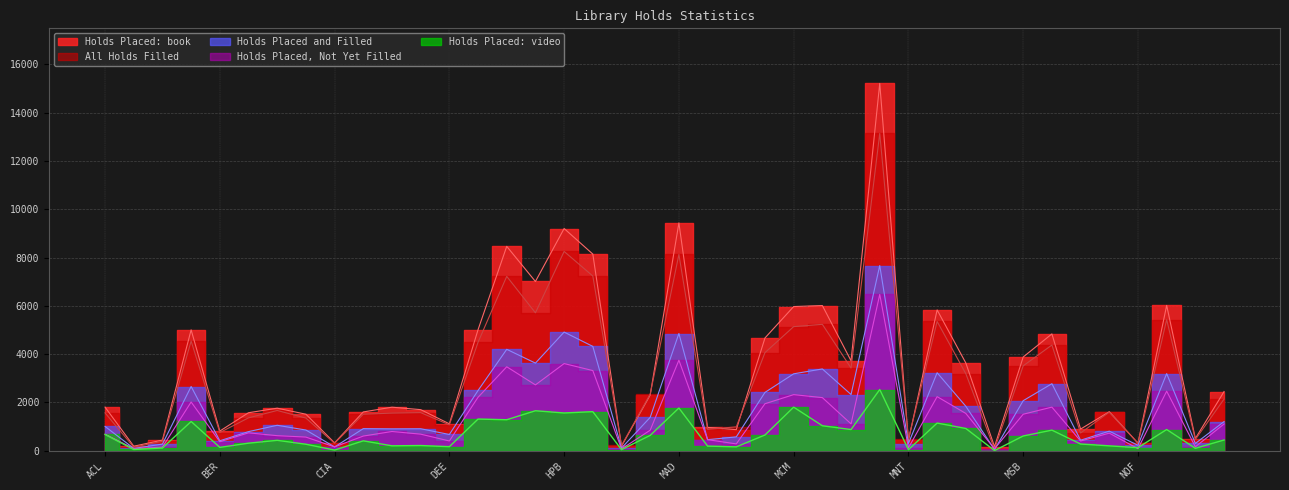

Reading right to left, what are all the values shown in this chart?

All Holds Filled: PDS=2138	PAR=465	ORE=5430	NOF=310	NGL=1599	NEK=734	MTH=4378	MSB=3516	MRS=68	MRO=3190	MOO=5354	MNT=482	MID=13139	MFD=3423	MEA=5234	MCM=5139	MCF=4063	MAZ=989	MAR=887	MAD=8128	LDI=2346	LAV=220	LAK=7235	HPB=8252	HAW=5711	FCH=7220	DFT=4491	DEE=1073	DCL=1578	CSP=1558	COL=1512	CIA=309	CBR=1353	BRD=1667	BLV=1362	BER=753	BAR=4542	ARP=392	ALM=148	ACL=1568
Holds Placed: book: PDS=2450	PAR=506	ORE=6017	NOF=315	NGL=1616	NEK=897	MTH=4837	MSB=3882	MRS=168	MRO=3634	MOO=5831	MNT=429	MID=15209	MFD=3725	MEA=6012	MCM=5970	MCF=4670	MAZ=873	MAR=967	MAD=9432	LDI=2309	LAV=189	LAK=8143	HPB=9201	HAW=7008	FCH=8463	DFT=5012	DEE=1115	DCL=1702	CSP=1803	COL=1607	CIA=327	CBR=1513	BRD=1762	BLV=1574	BER=815	BAR=5005	ARP=441	ALM=188	ACL=1806
Holds Placed and Filled: PDS=1207	PAR=302	ORE=3194	NOF=224	NGL=811	NEK=436	MTH=2776	MSB=2073	MRS=48	MRO=1841	MOO=3230	MNT=296	MID=7667	MFD=2328	MEA=3387	MCM=3185	MCF=2416	MAZ=574	MAR=458	MAD=4854	LDI=1383	LAV=110	LAK=4321	HPB=4913	HAW=3629	FCH=4199	DFT=2496	DEE=673	DCL=911	CSP=907	COL=915	CIA=157	CBR=858	BRD=1054	BLV=792	BER=412	BAR=2660	ARP=275	ALM=96	ACL=1007
Holds Placed, Not Yet Filled: PDS=1106	PAR=163	ORE=2466	NOF=86	NGL=729	NEK=403	MTH=1806	MSB=1512	MRS=83	MRO=1545	MOO=2240	MNT=121	MID=6471	MFD=1112	MEA=2200	MCM=2323	MCF=1947	MAZ=283	MAR=459	MAD=3749	LDI=851	LAV=75	LAK=3320	HPB=3609	HAW=2727	FCH=3477	DFT=2214	DEE=405	DCL=687	CSP=797	COL=608	CIA=159	CBR=566	BRD=624	BLV=741	BER=373	BAR=2018	ARP=149	ALM=87	ACL=686
Holds Placed: video: PDS=445	PAR=101	ORE=879	NOF=128	NGL=203	NEK=279	MTH=853	MSB=611	MRS=6	MRO=923	MOO=1146	MNT=45	MID=2534	MFD=878	MEA=1035	MCM=1805	MCF=652	MAZ=161	MAR=193	MAD=1769	LDI=638	LAV=45	LAK=1619	HPB=1564	HAW=1656	FCH=1284	DFT=1312	DEE=169	DCL=216	CSP=204	COL=410	CIA=28	CBR=270	BRD=431	BLV=314	BER=139	BAR=1211	ARP=113	ALM=52	ACL=673